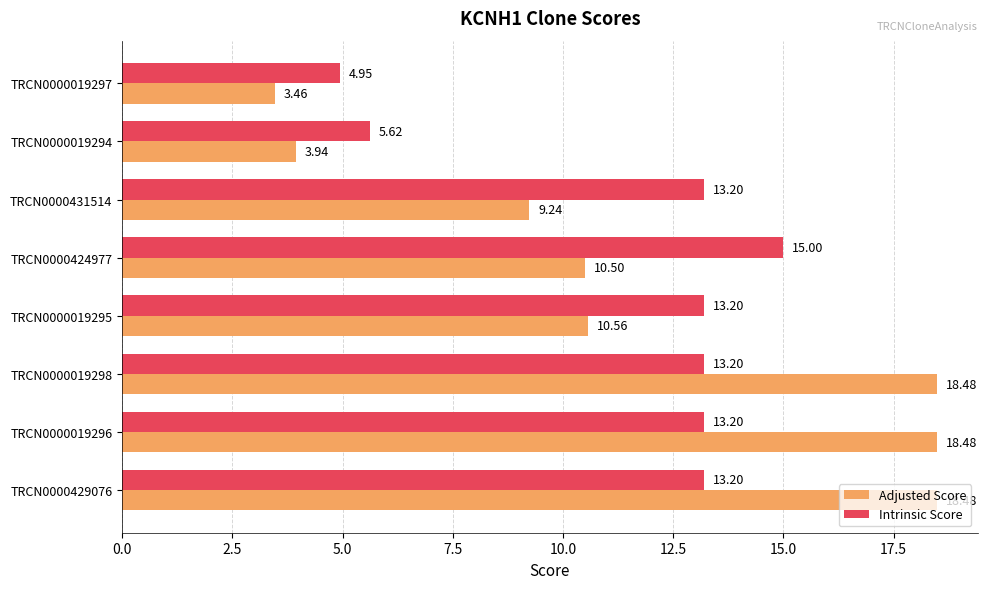

Which category has the lowest value in the Intrinsic Score series?

TRCN0000019297